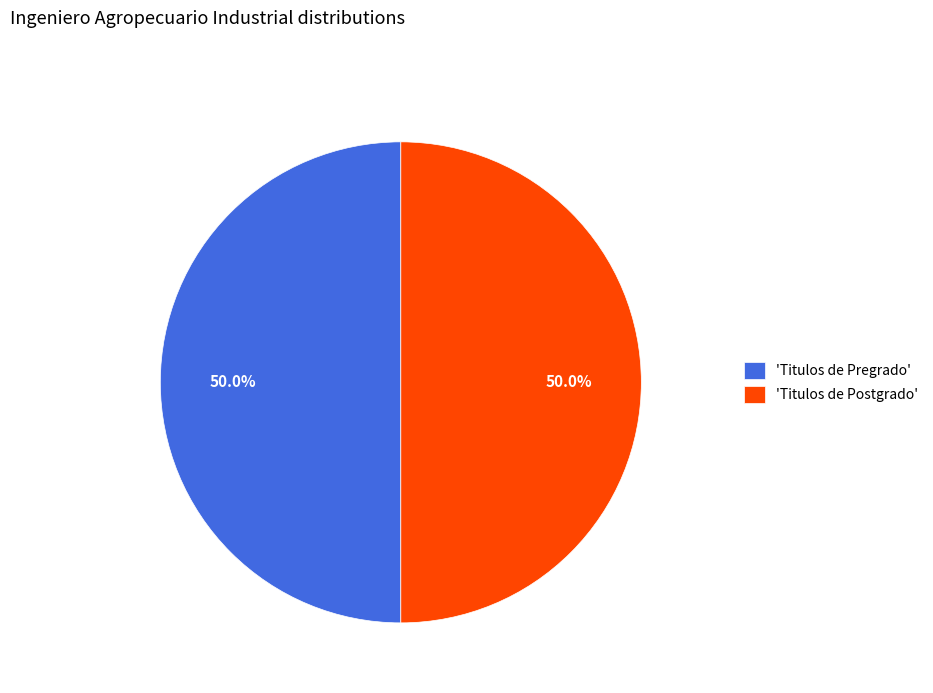

What percentage is NOT represented by 'Titulos de Postgrado'?

50.0%